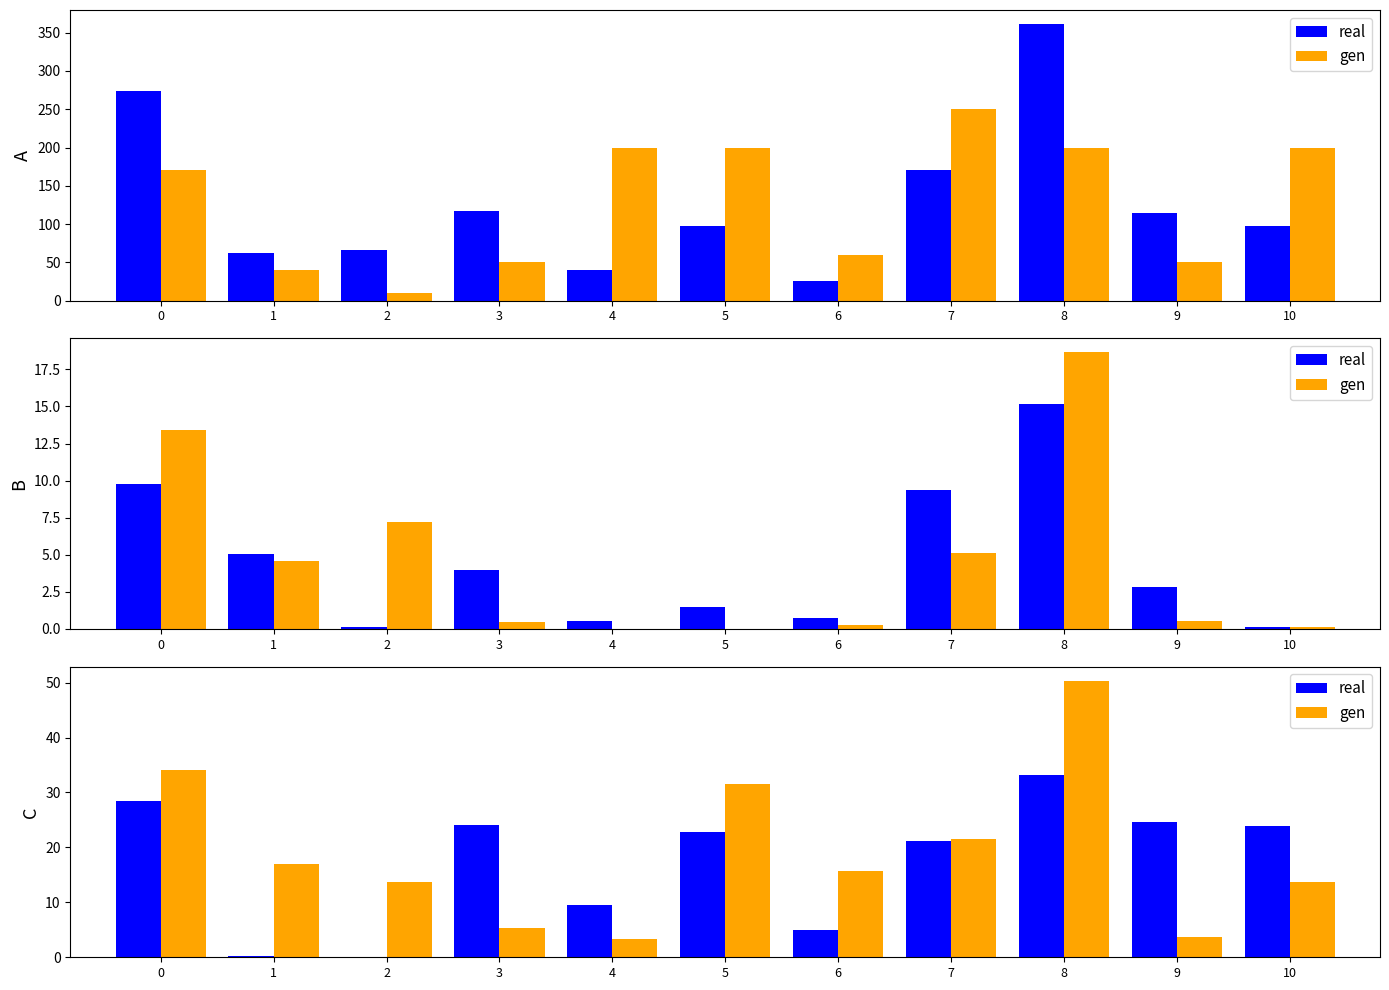

Between 6 and 8, which series saw the biggest shift?

gen